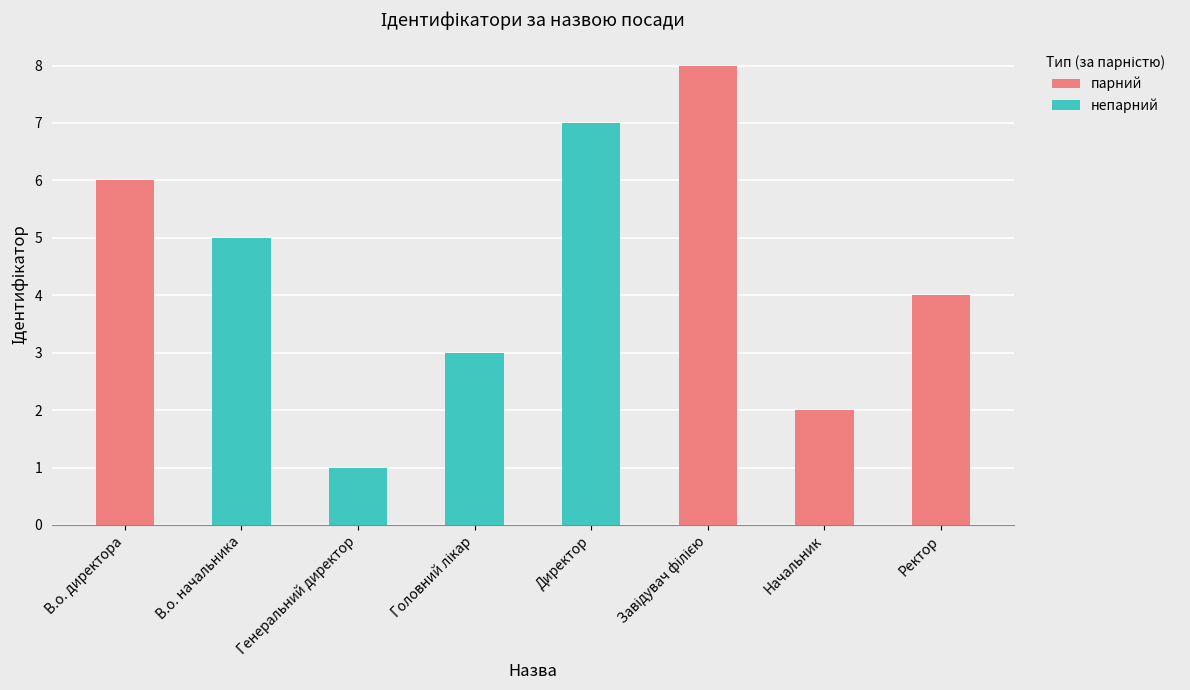

Reading right to left, what are all the values shown in this chart?

4	2	8	7	3	1	5	6